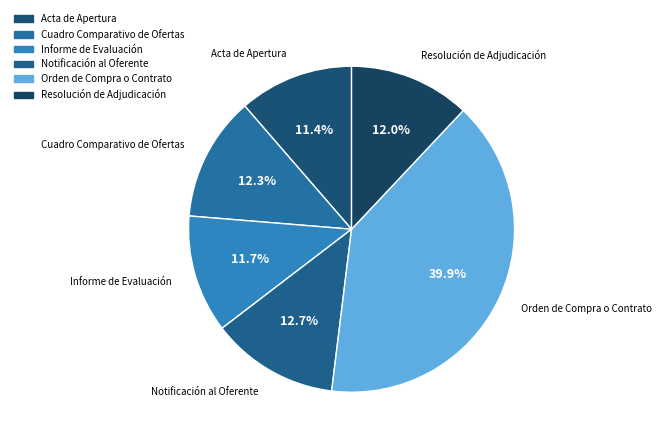

To the nearest percent, what portion does Cuadro Comparativo de Ofertas represent?

12%